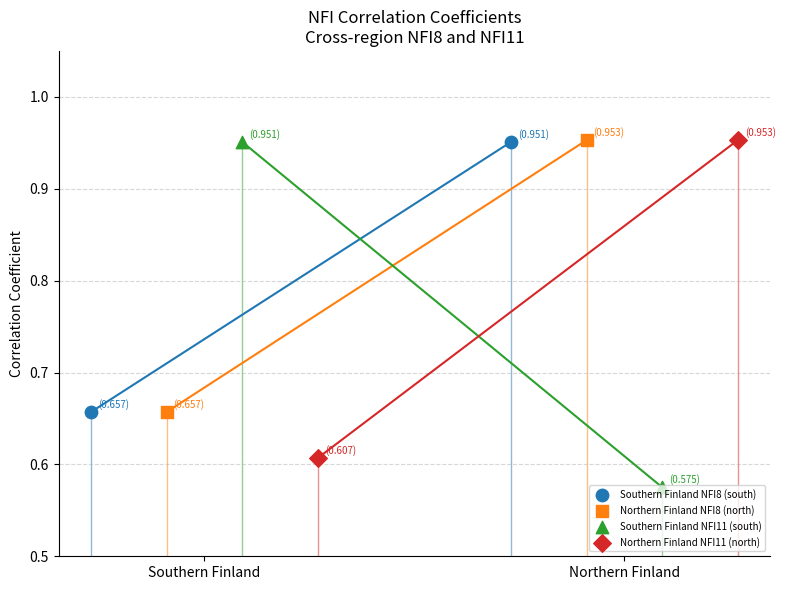

Which series reaches the maximum Y coordinate?

Northern Finland NFI8 (north)